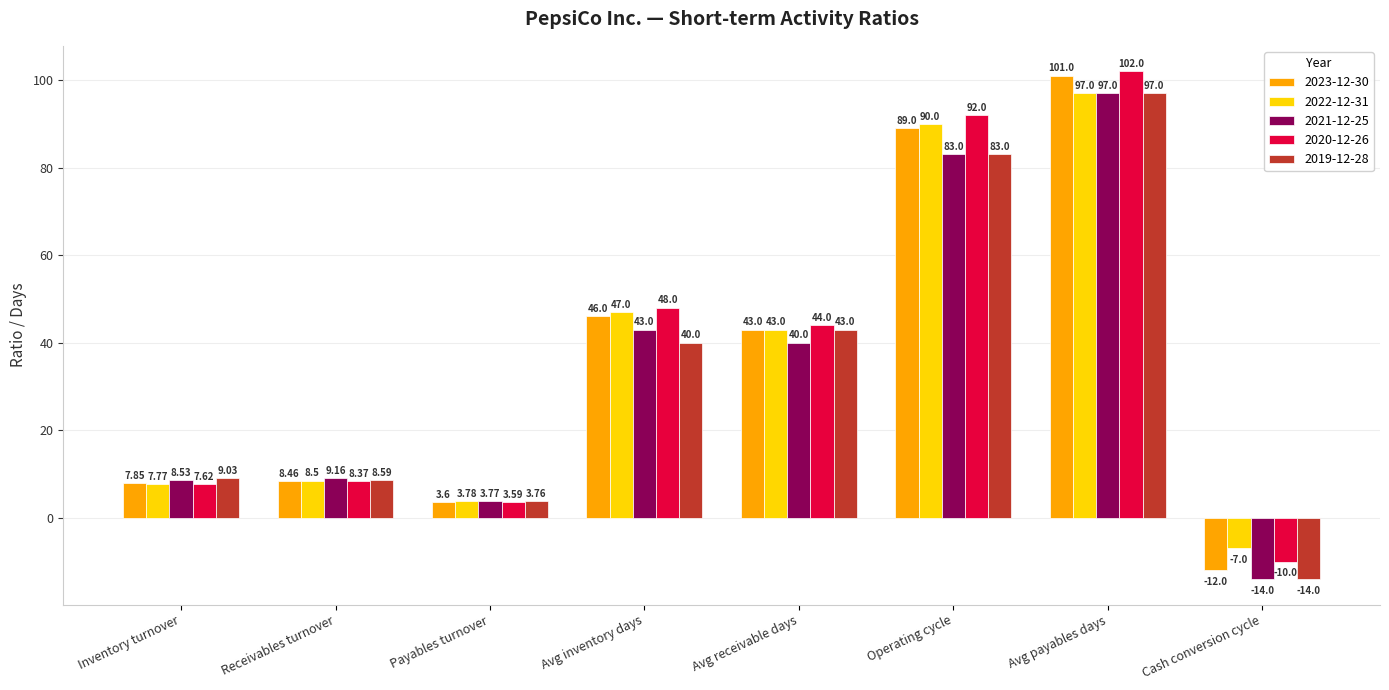

How many groups of bars are there?

8